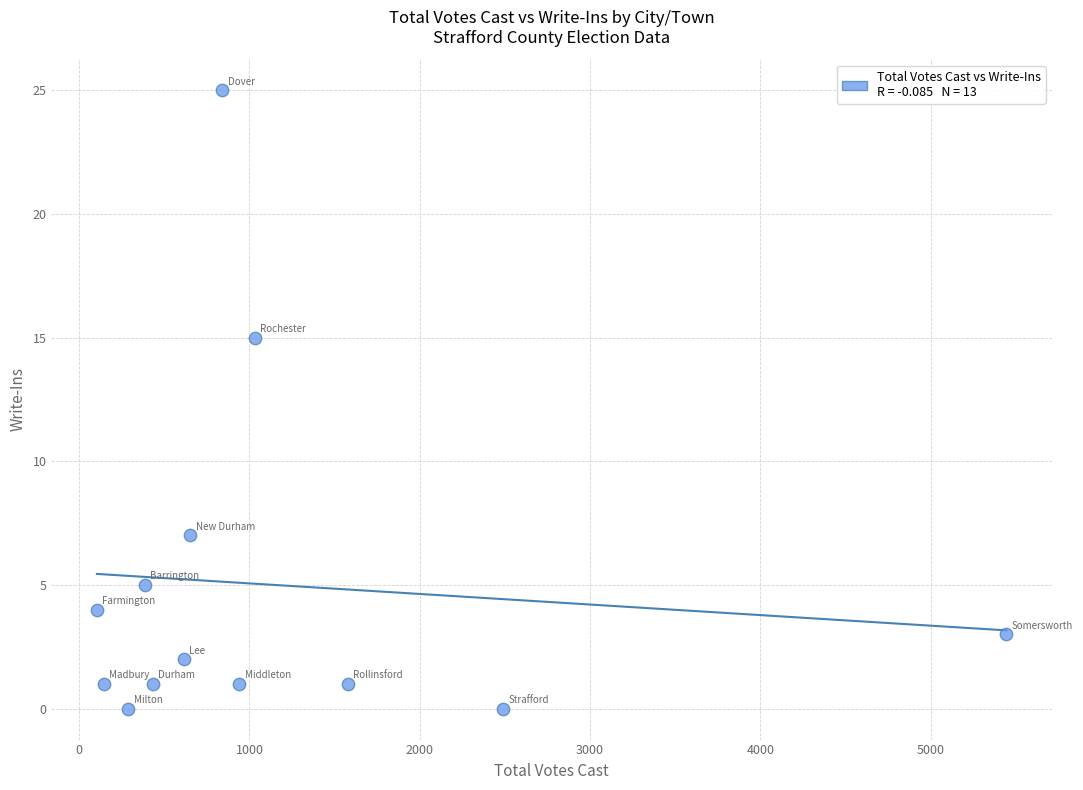

What Y value in the scatter plot is closest to 12?

15